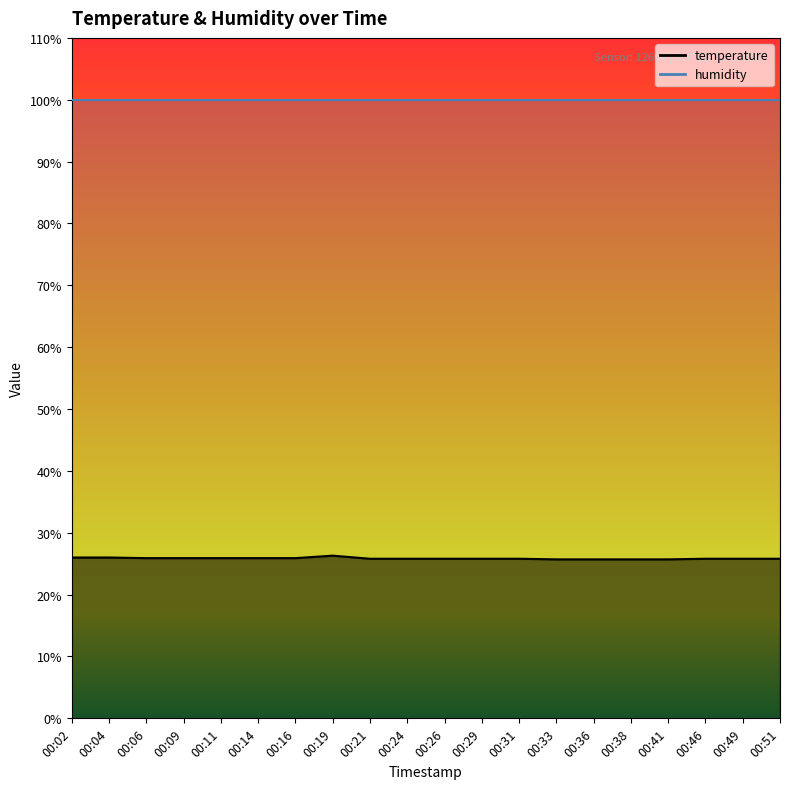

Does the chart have visible grid lines?

No